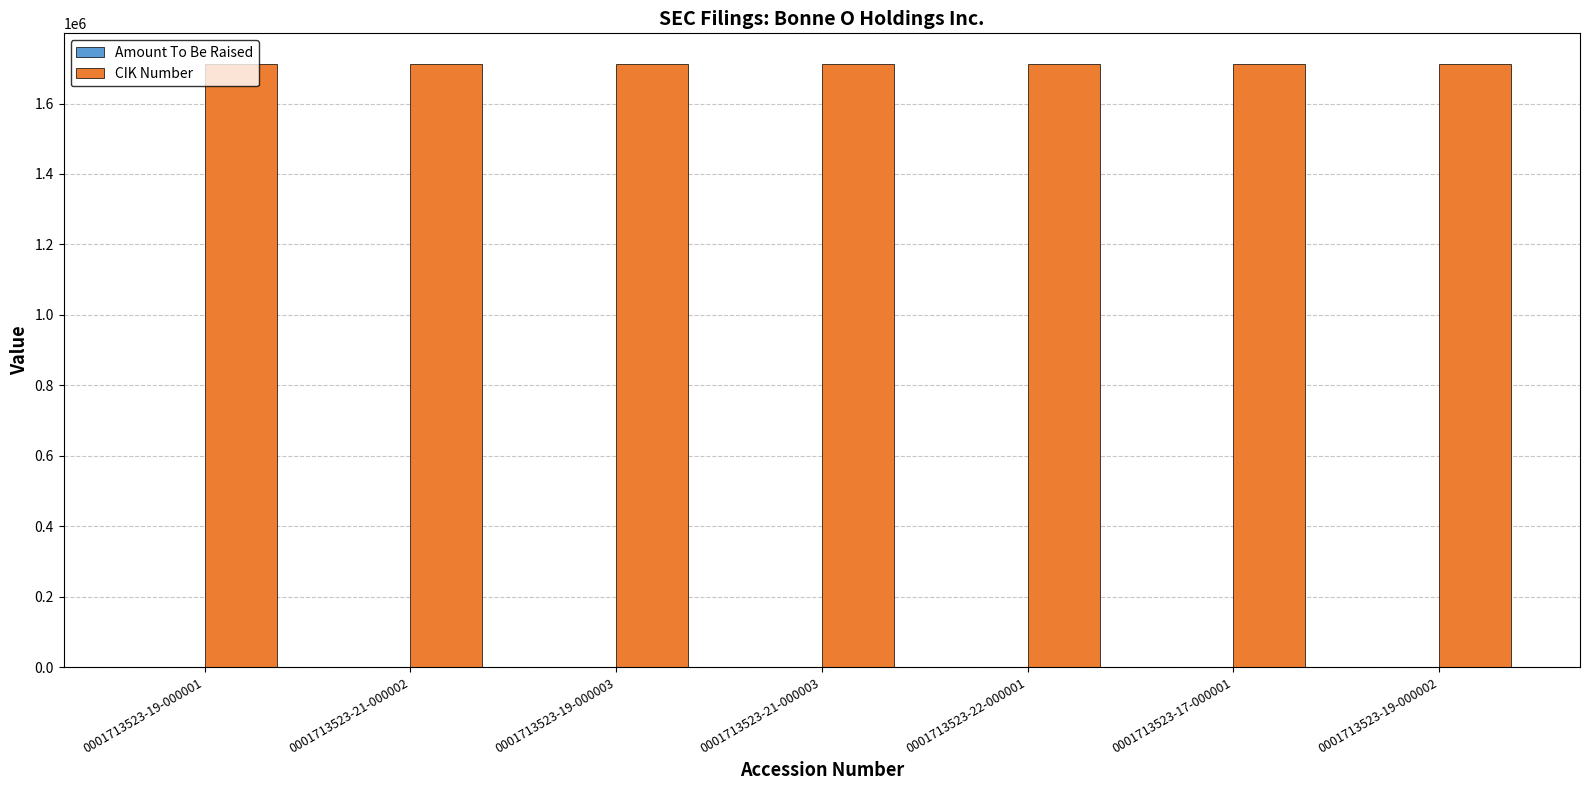

Which series has the largest total across all categories?

CIK Number